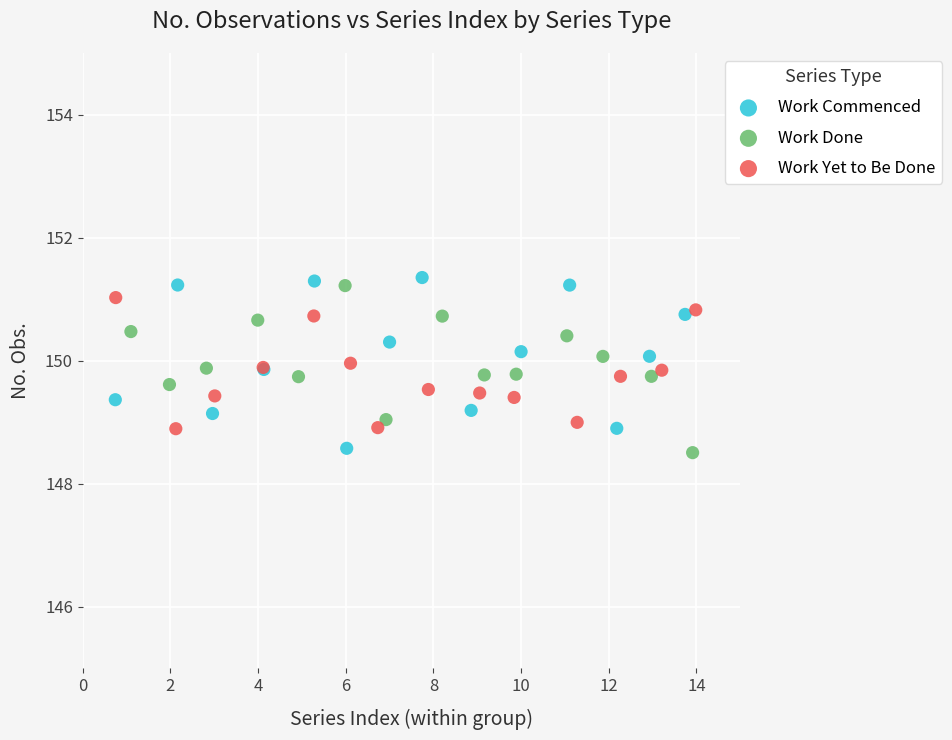

What are all the series names shown in the legend?

Work Commenced, Work Done, Work Yet to Be Done